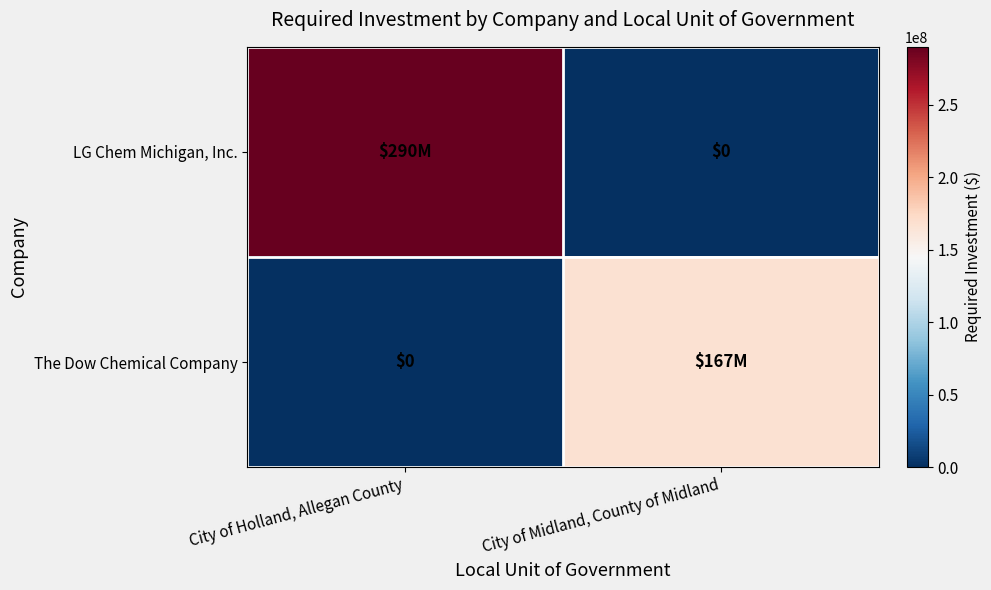

What is the difference between the maximum and minimum values in the The Dow Chemical Company series?

167000000